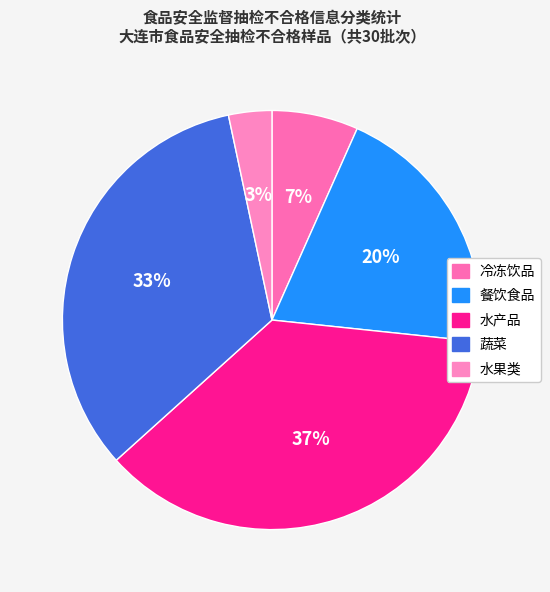

To the nearest percent, what percentage of the pie is 水产品?

37%